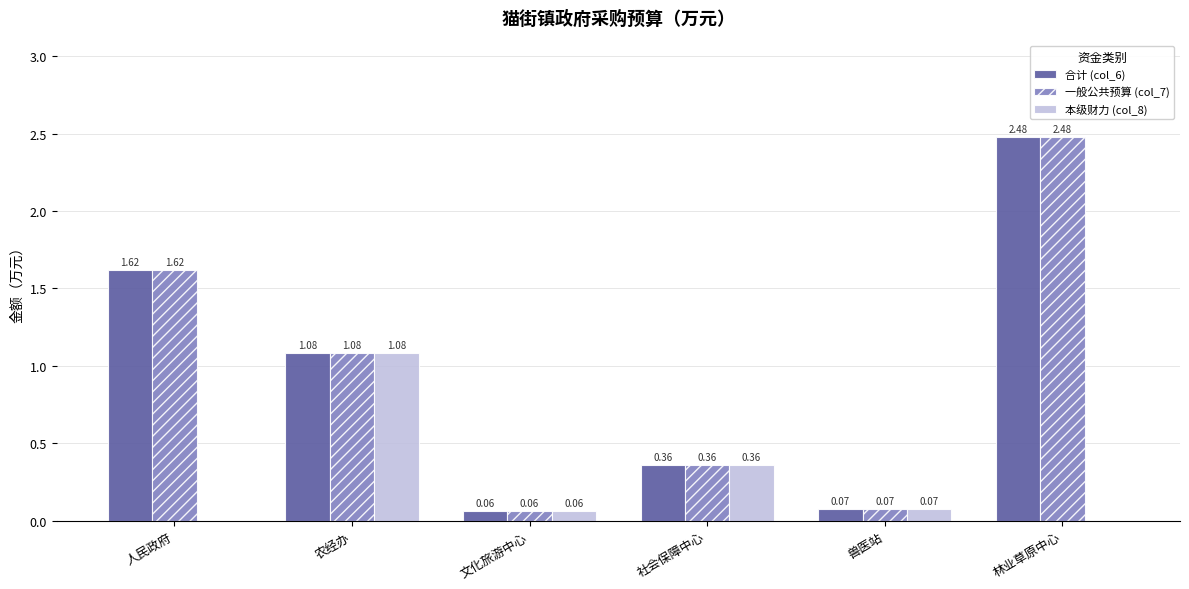

What is the sum of the 一般公共预算 (col_7) values at 农经办 and 社会保障中心?

1.4